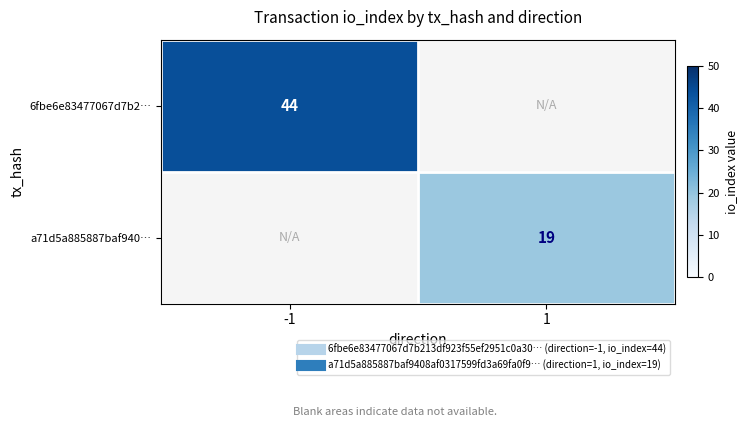

Which has a higher value, 1 or -1?

-1